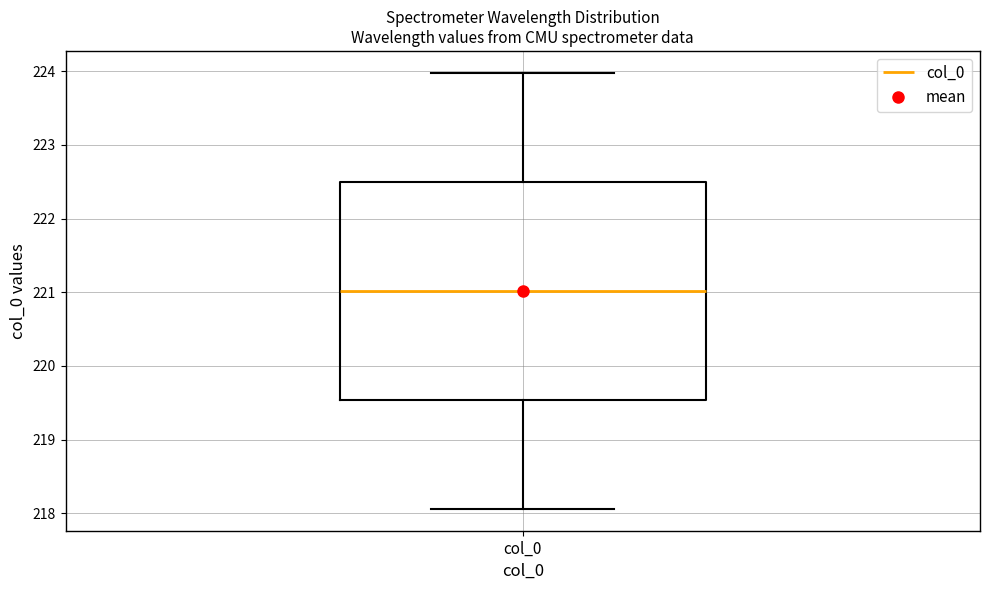

Read this box plot against the y-axis: the position of the median line, the range covered by the box, and the ends of both whiskers. The values are not printed on the chart, so give them approximately, as read against the axis.

median 221.0, box 219.5 to 222.5, whiskers 218.1 to 224.0